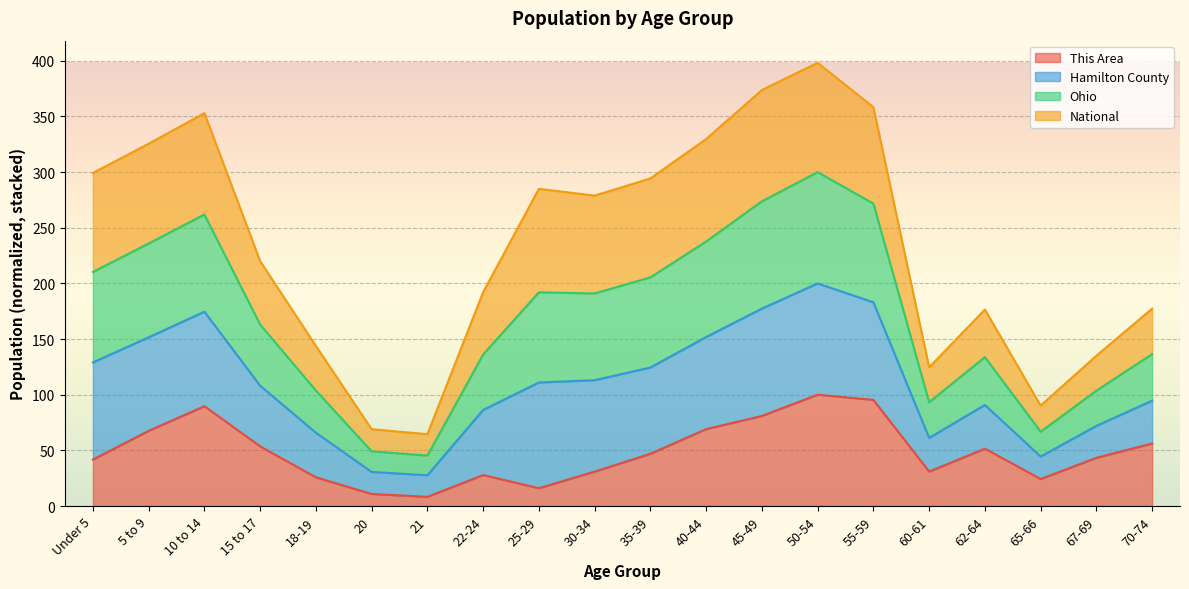

The This Area series shows 30.9 at 60-61. True or false?

True